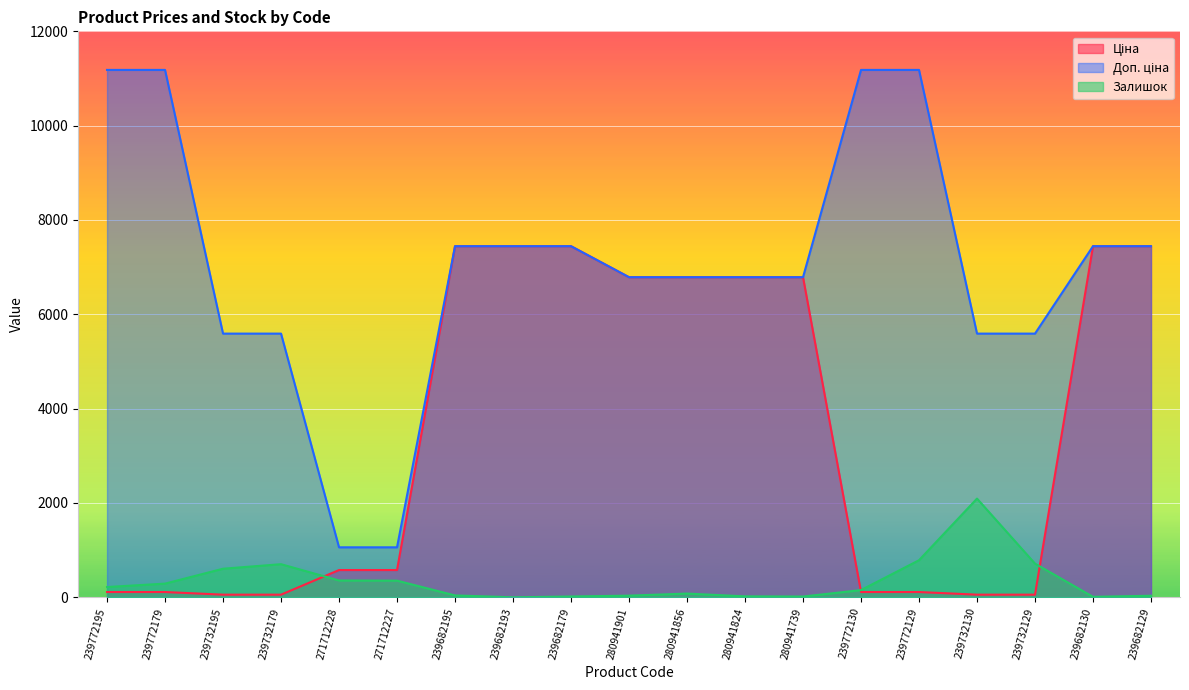

Is it true that Ціна equals 13.4 at 239732129?

False